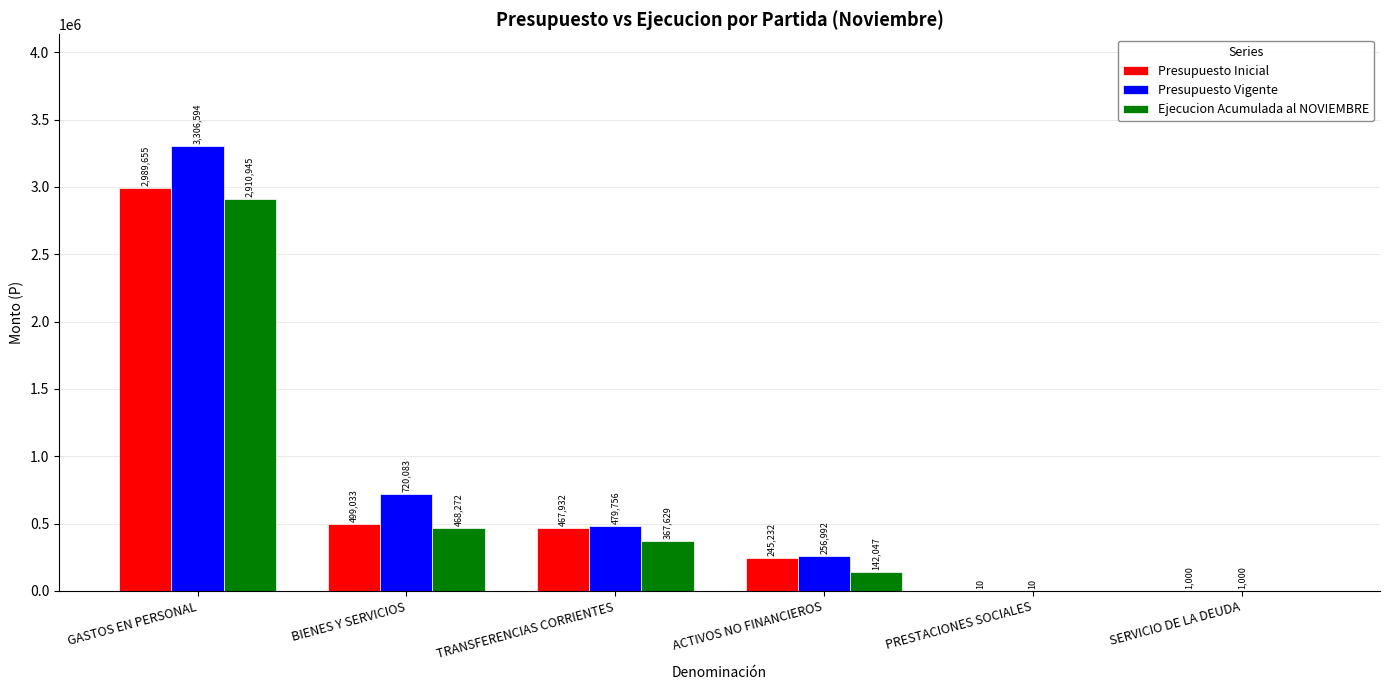

The Presupuesto Inicial series shows 245232 at ACTIVOS NO FINANCIEROS. True or false?

True